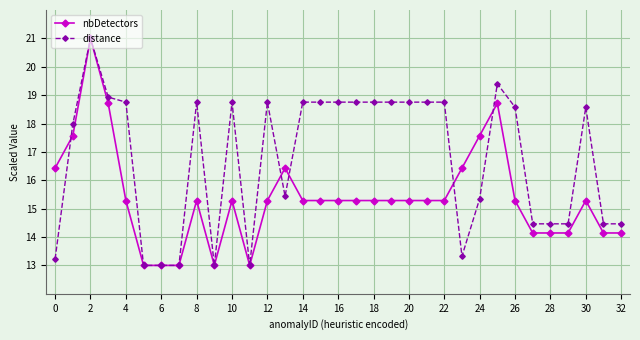

What is the value of the distance point at the 23rd from the left?

18.8